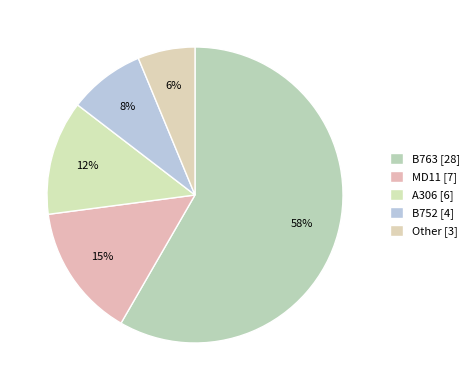

What is the largest slice in the pie chart?

B763